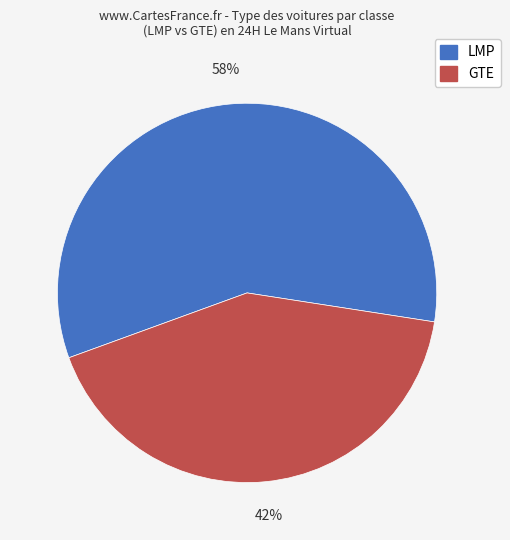

Is the sum of LMP and GTE greater than half?

Yes